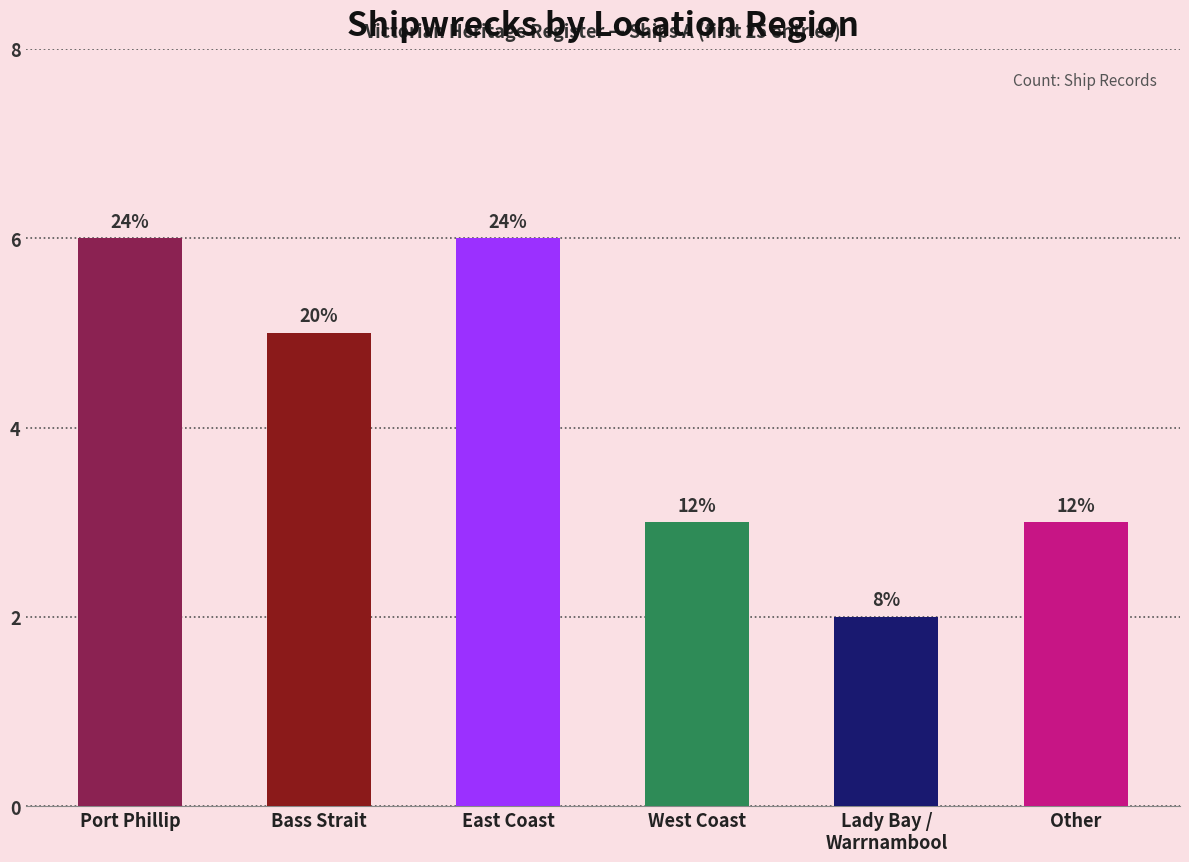

How many values are between 3 and 6?

5